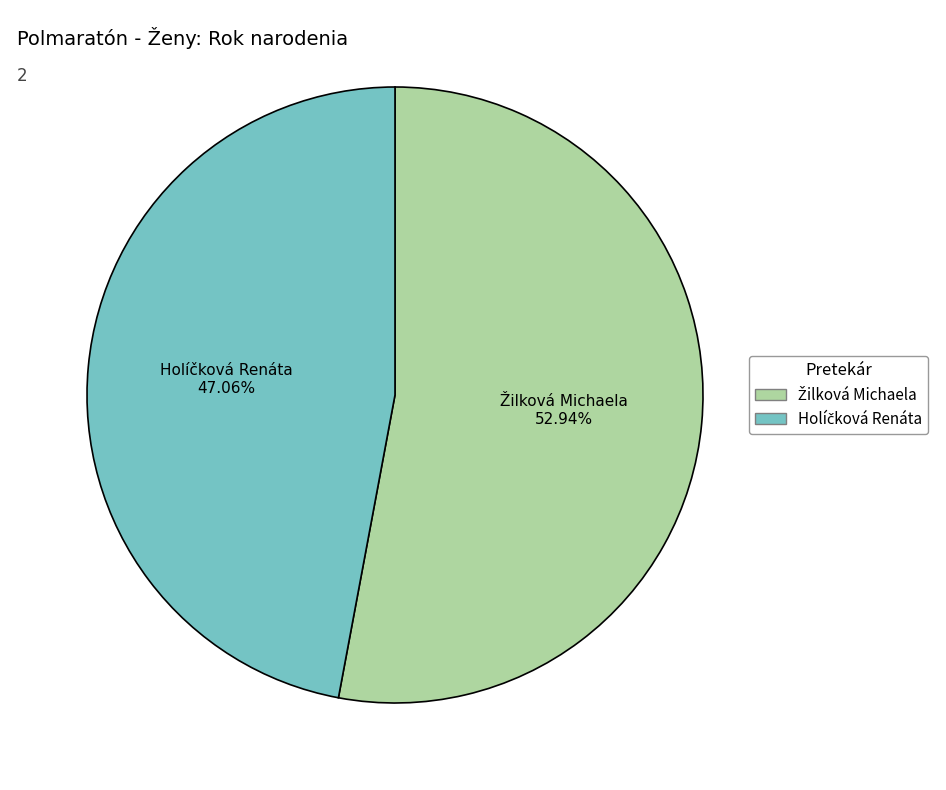

Does any single category account for the majority?

Yes